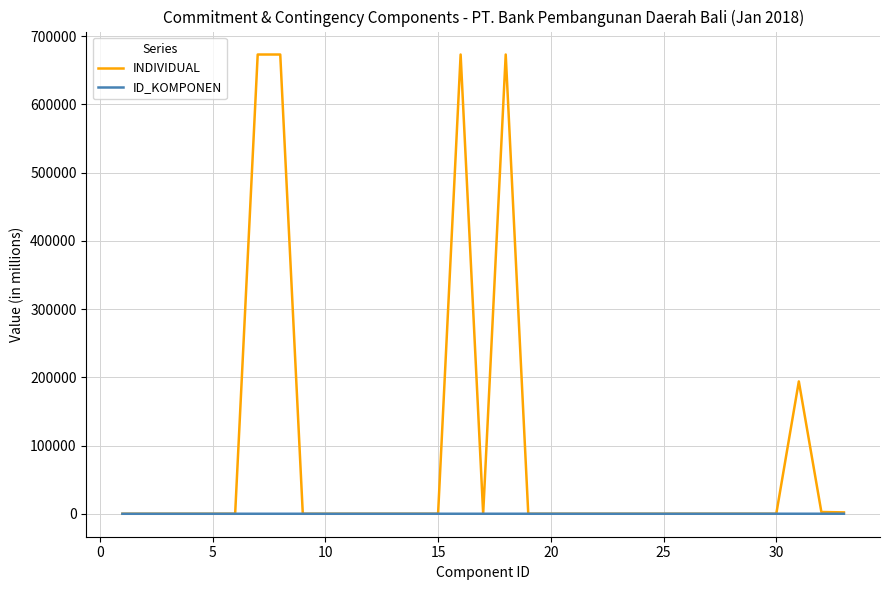

Which series has the largest range (max minus min)?

INDIVIDUAL